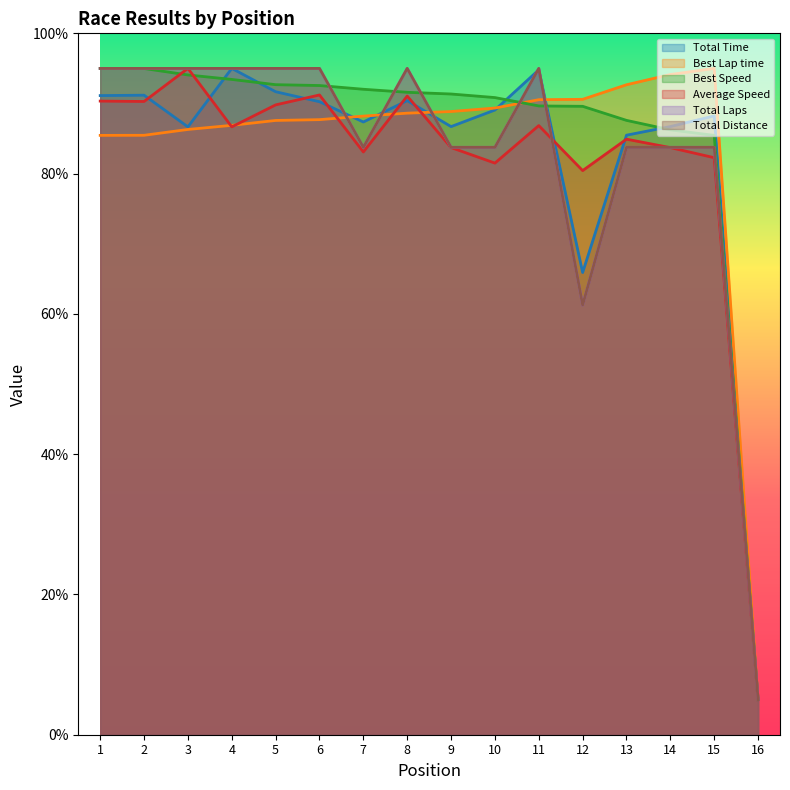

Read the Average Speed value at 16.

5.0